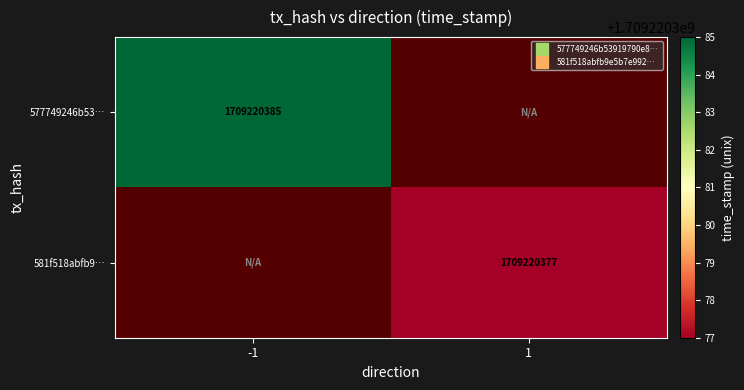

Which series has the largest range (max minus min)?

577749246b53…